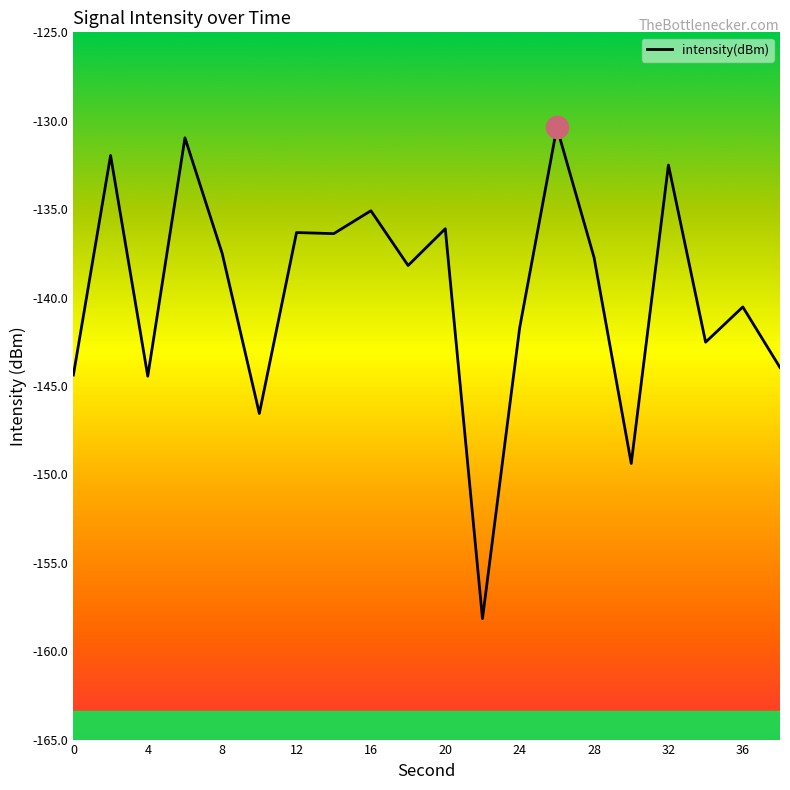

What is the maximum value shown in the chart?

-130.4